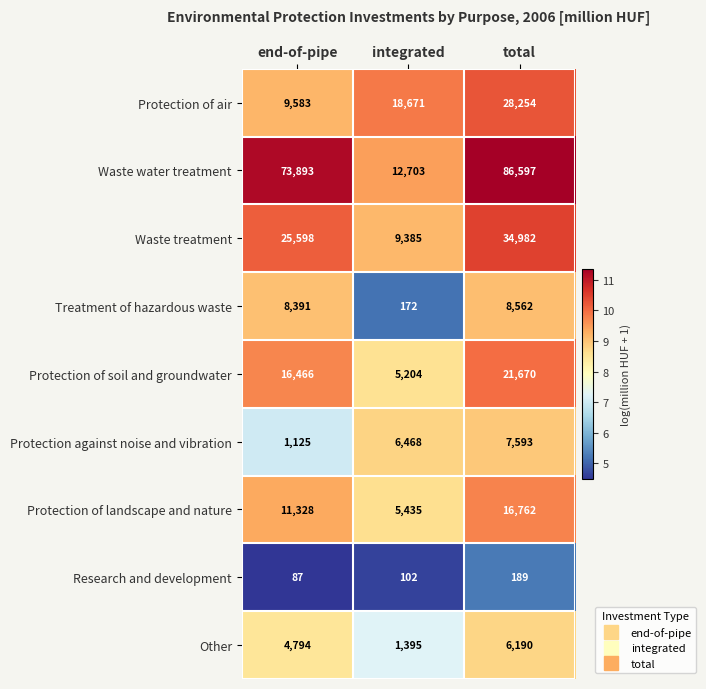

What is the sum of the Waste water treatment values at end-of-pipe and total?

160490